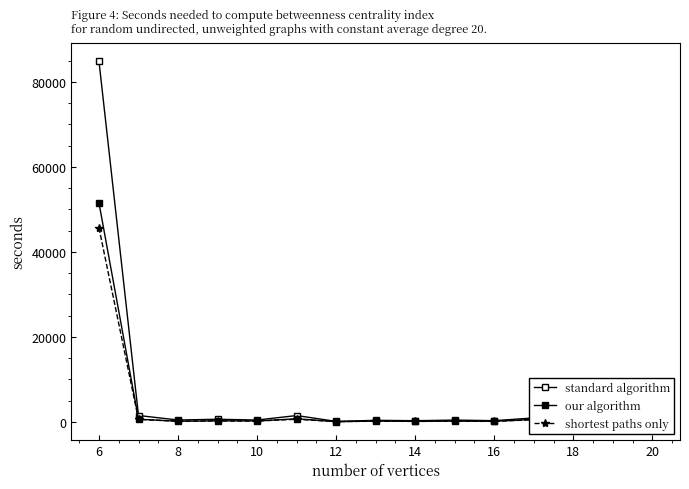

At which label is our algorithm closest to 25798?

14